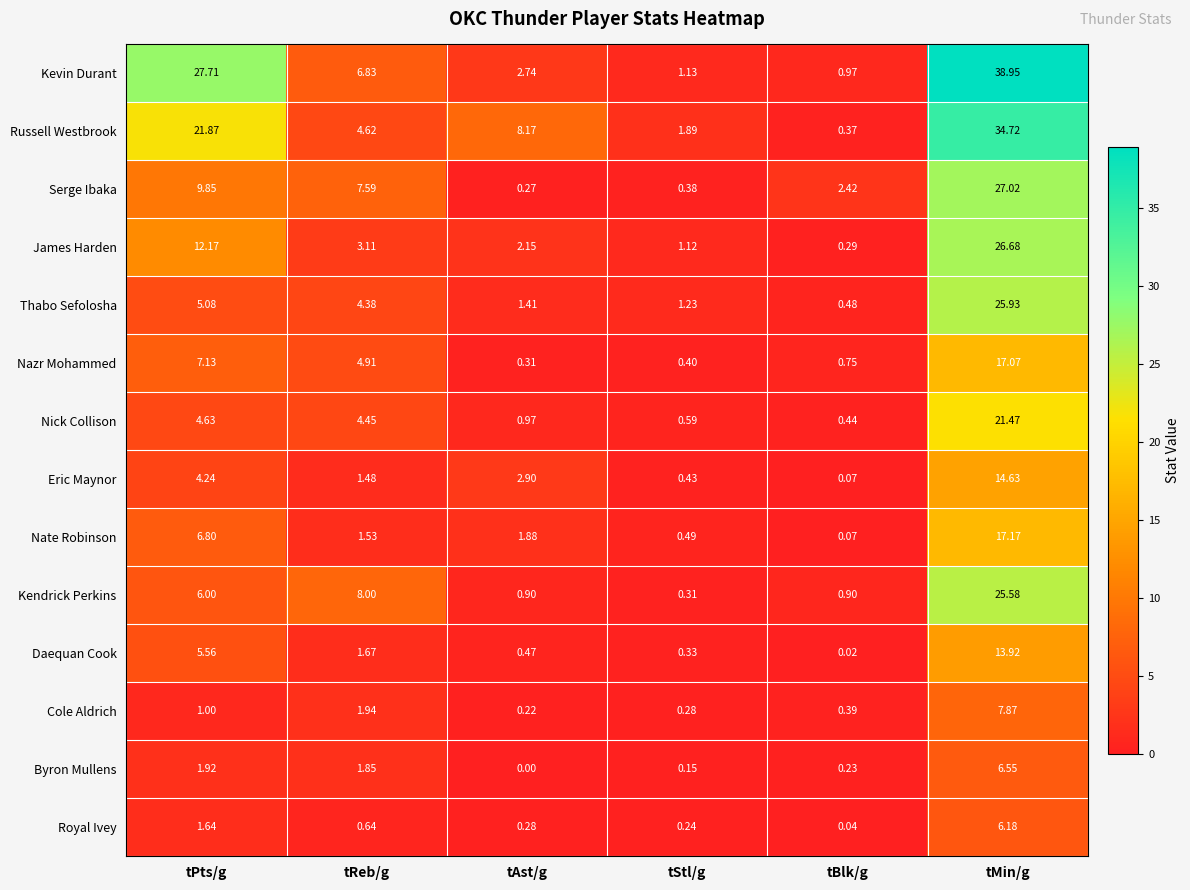

Which series has the largest range (max minus min)?

Kevin Durant